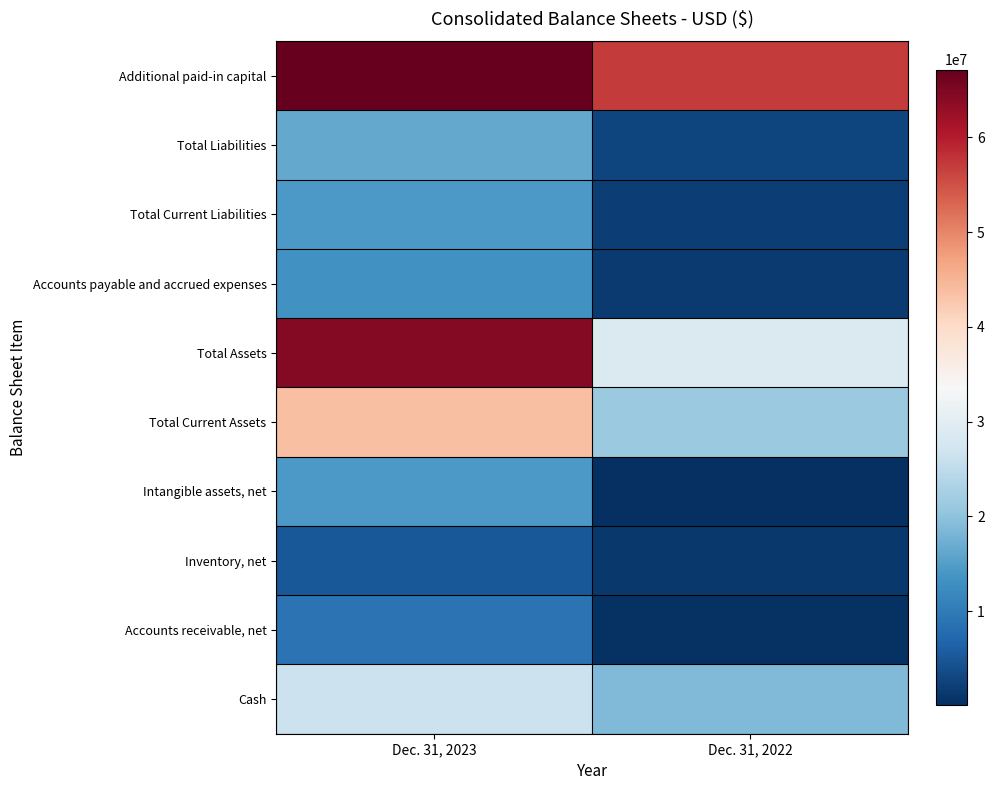

At how many categories does at least one series exceed 15598209?

2